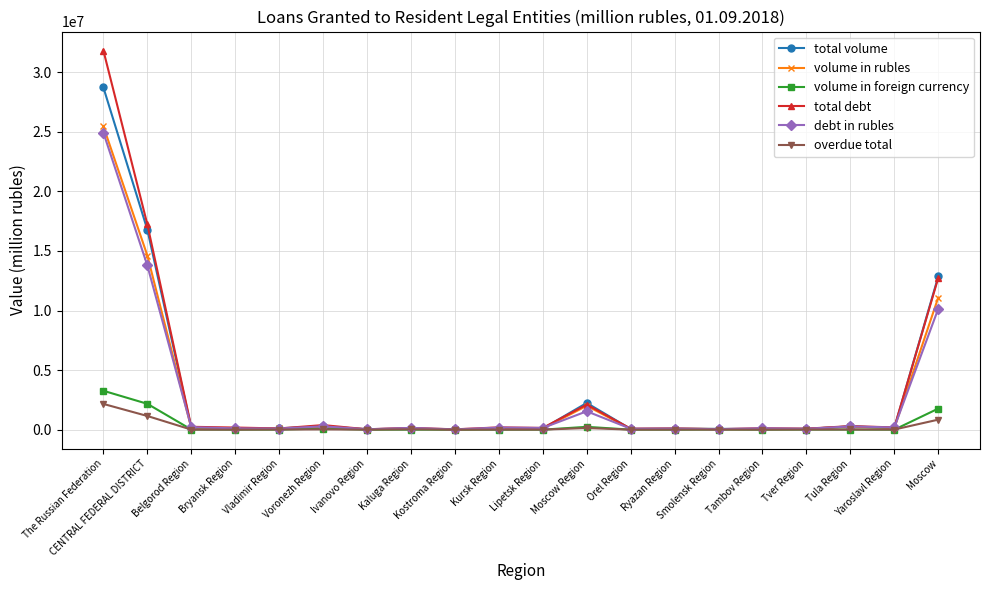

What is the difference between the maximum and second lowest values in the total volume series?

28675888